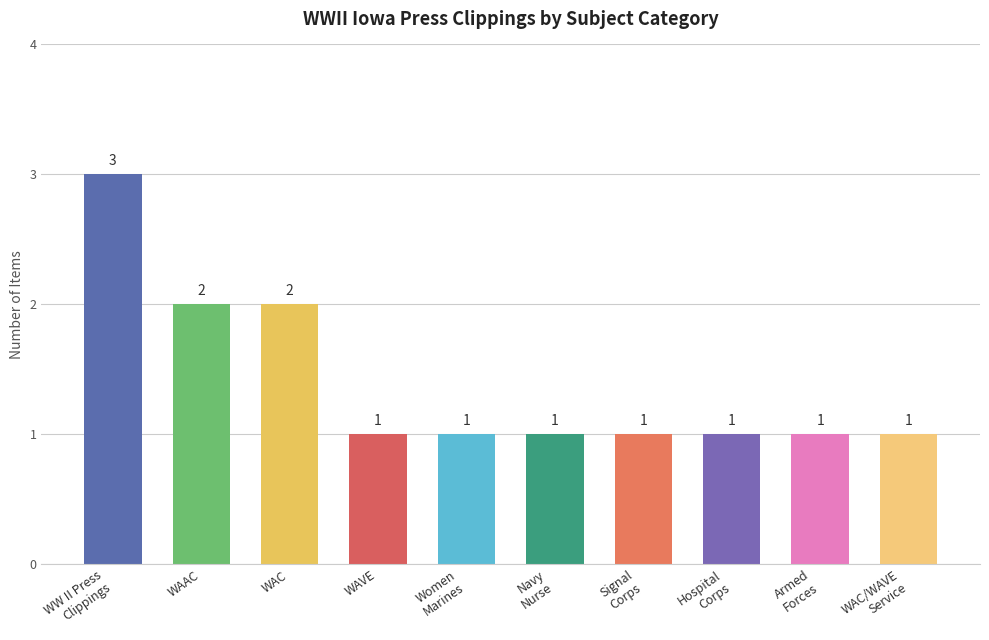

What is the greatest value displayed?

3